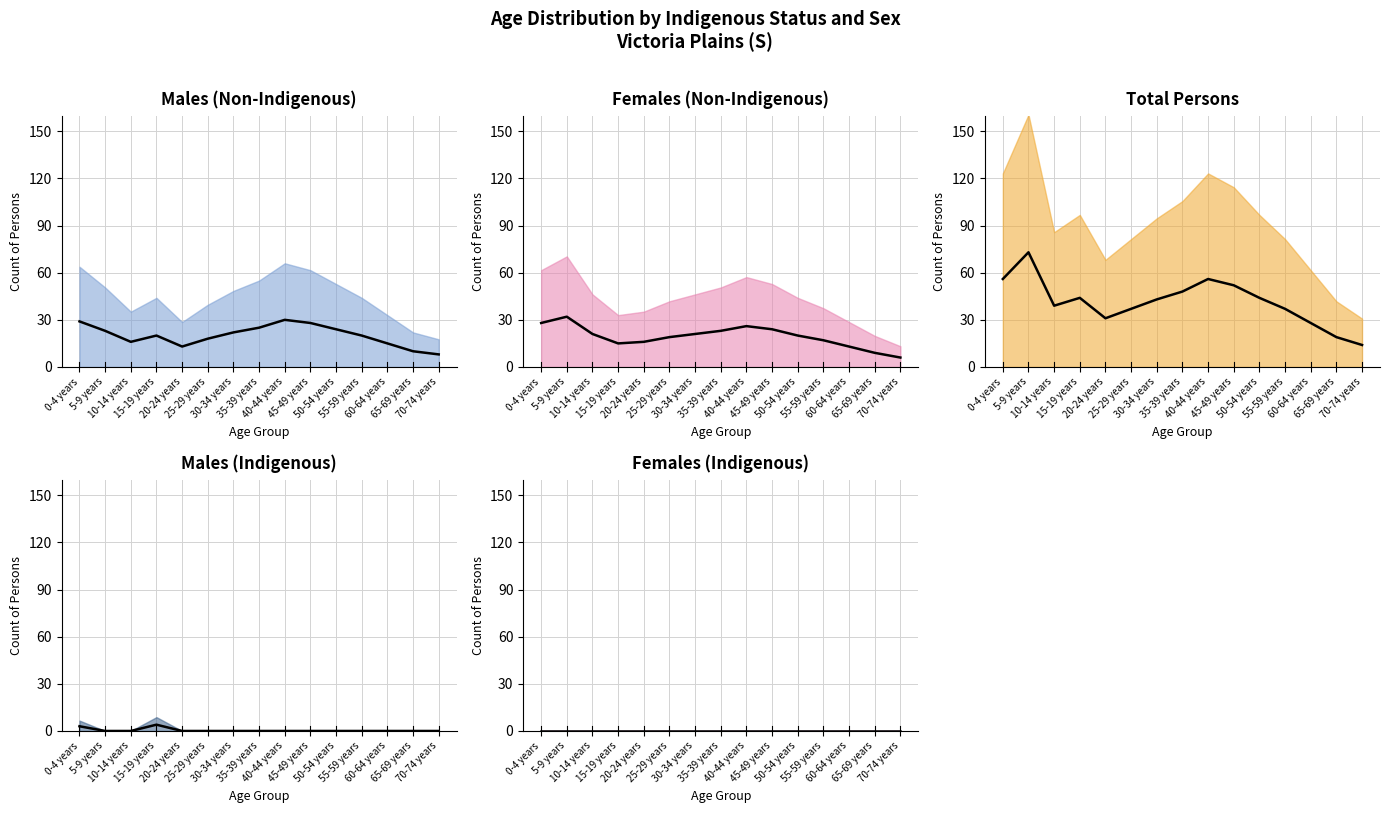

The value of Total Persons at 5-9 years is 49. True or false?

False